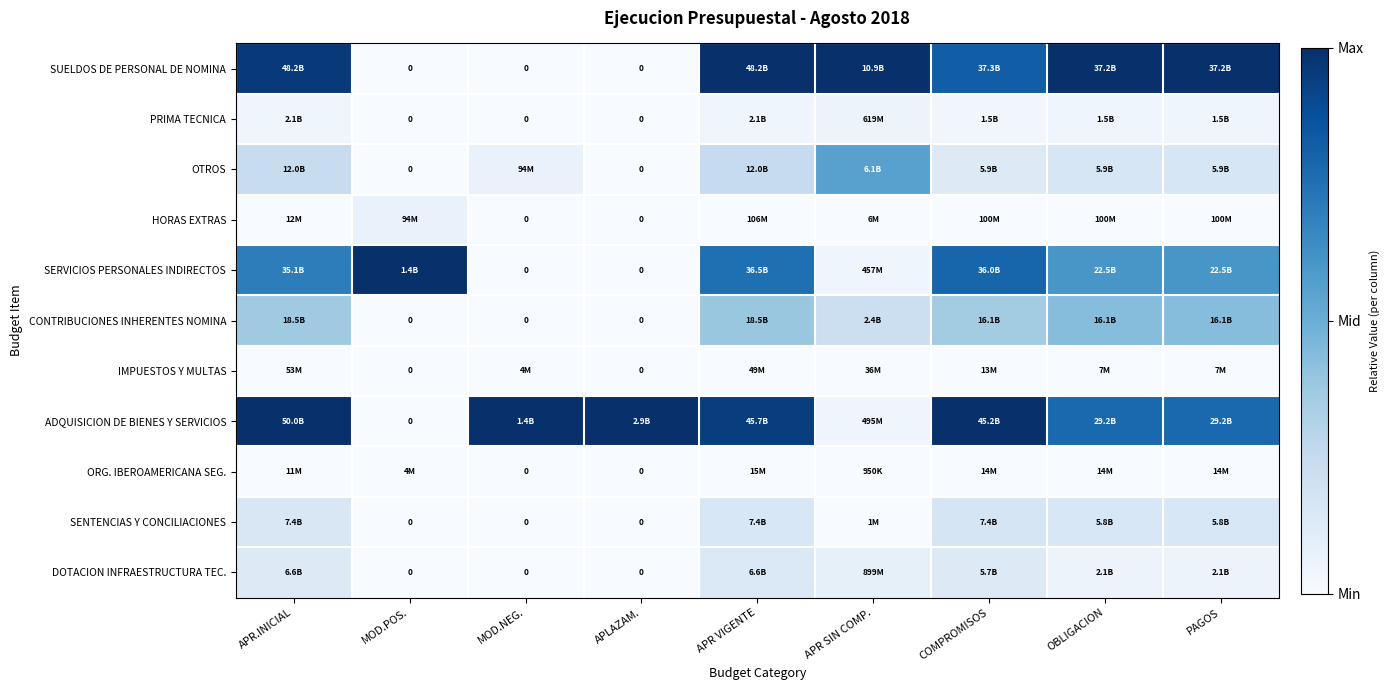

Where is PRIMA TECNICA nearest to the value 0?

MOD.POS.